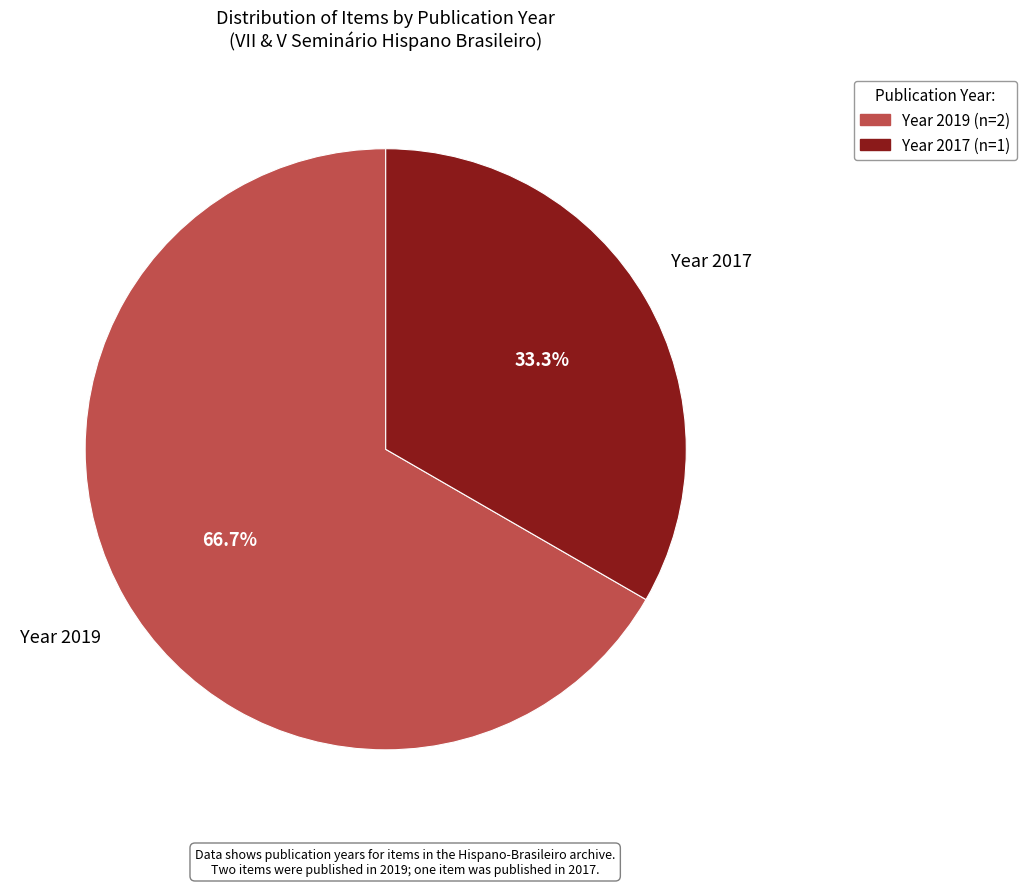

Is there any slice that represents more than half of the pie?

Yes